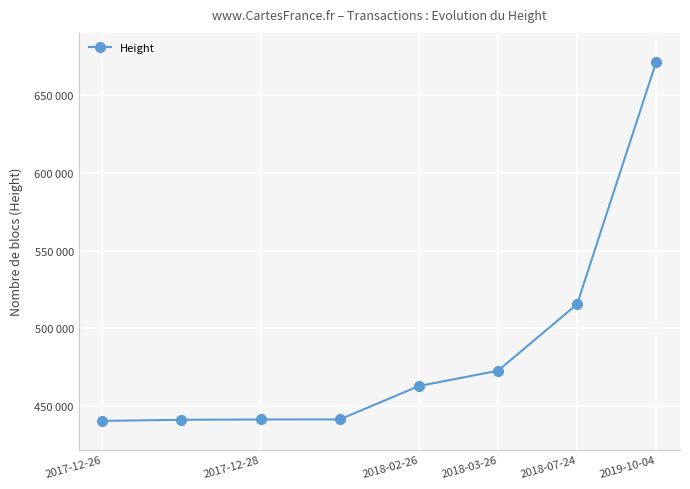

Does the chart have visible grid lines?

Yes